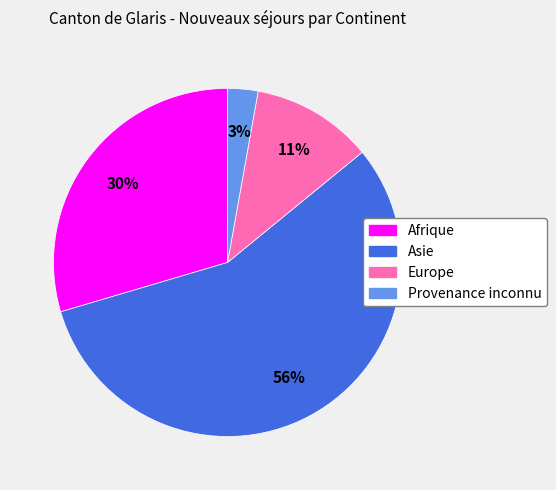

True or false: Afrique accounts for 22% of the total.

False